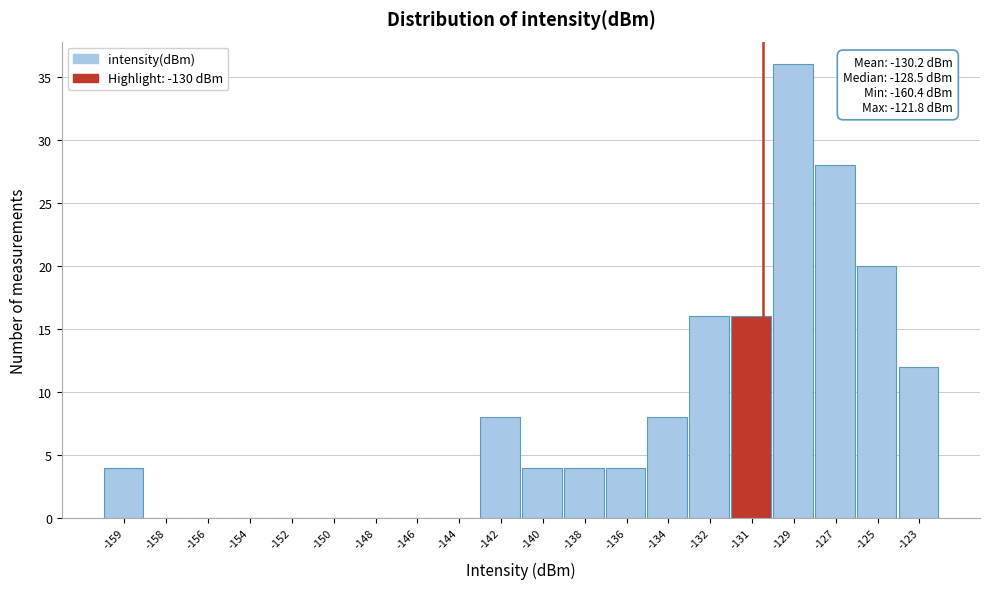

Reading left to right, what are all the values shown in this chart?

-159=4	-158=0	-156=0	-154=0	-152=0	-150=0	-148=0	-146=0	-144=0	-142=8	-140=4	-138=4	-136=4	-134=8	-132=16	-131=16	-129=36	-127=28	-125=20	-123=12